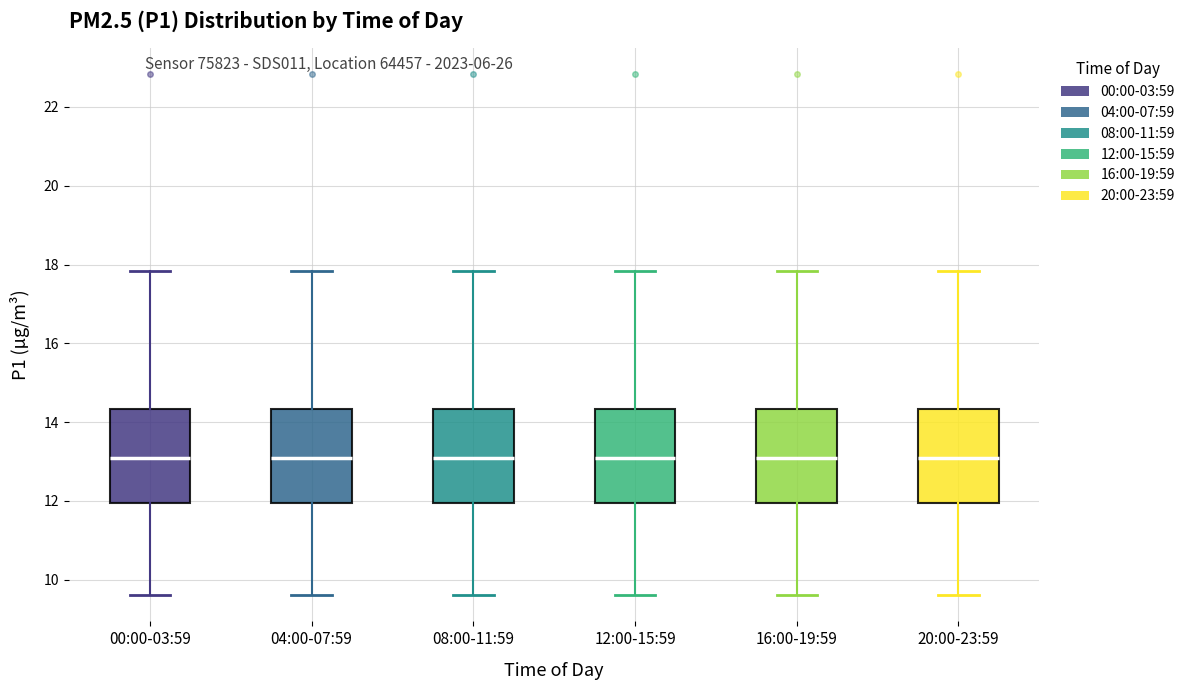

Reading left to right, read every box against the y-axis: the position of its median line, the range the box covers, and the ends of its whiskers. The values are not printed on the chart, so give them approximately, as read against the axis.

00:00-03:59: median 13.0, box 12.0 to 14.4, whiskers 9.6 to 17.8
04:00-07:59: median 13.0, box 12.0 to 14.4, whiskers 9.6 to 17.8
08:00-11:59: median 13.0, box 12.0 to 14.4, whiskers 9.6 to 17.8
12:00-15:59: median 13.0, box 12.0 to 14.4, whiskers 9.6 to 17.8
16:00-19:59: median 13.0, box 12.0 to 14.4, whiskers 9.6 to 17.8
20:00-23:59: median 13.0, box 12.0 to 14.4, whiskers 9.6 to 17.8